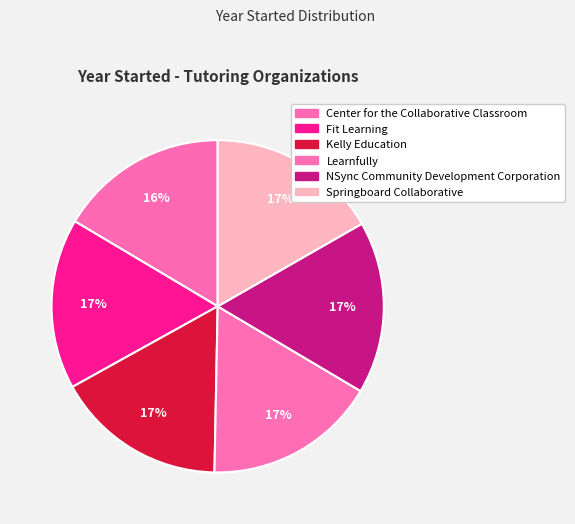

How many slices are in this pie chart?

6